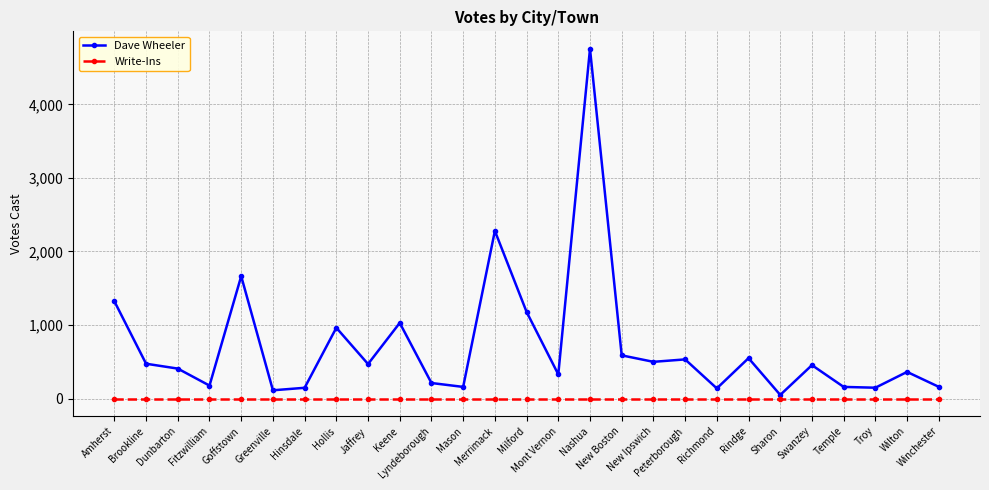

True or false: Dave Wheeler has more than 0 interior local peaks.

True